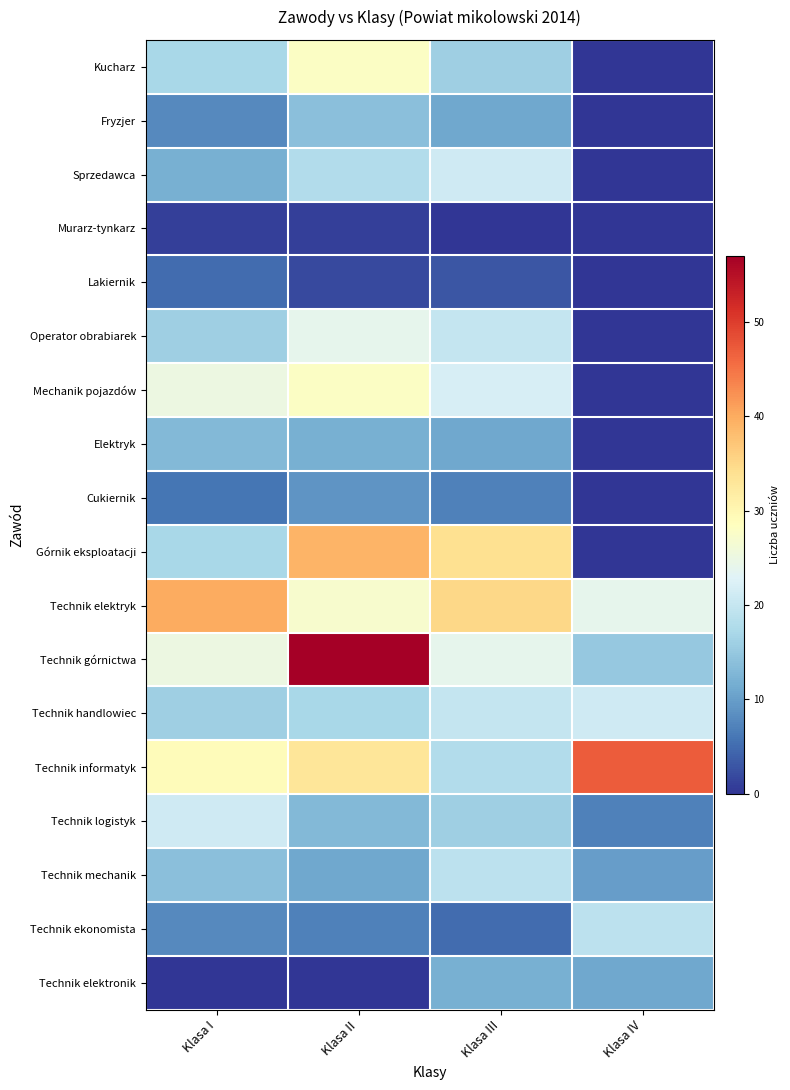

At which category is the sum across all series the highest?

Klasa II